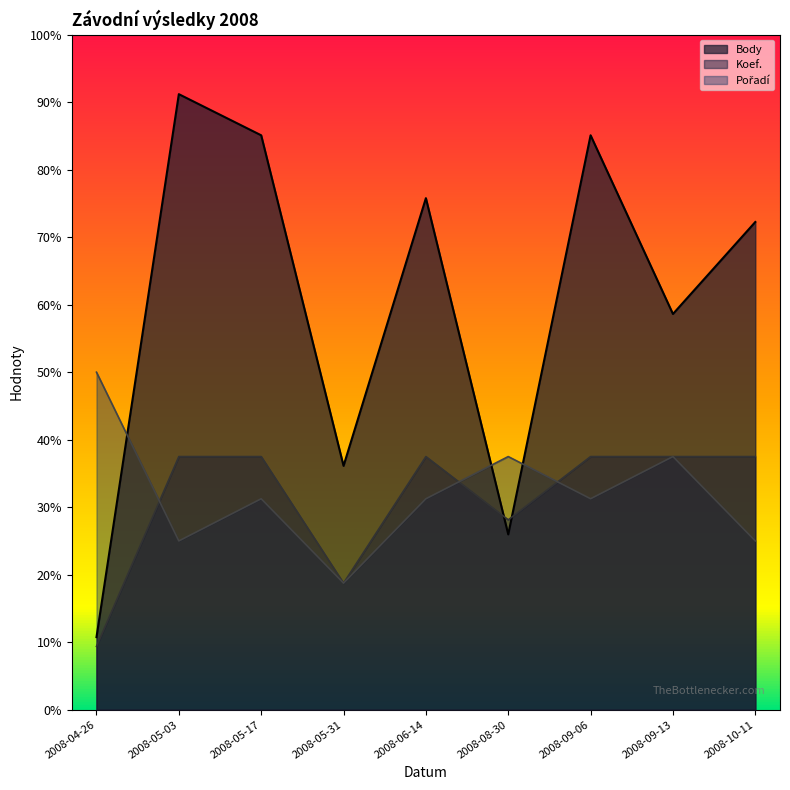

What are all the series names shown in the legend?

Body, Koef., Pořadí